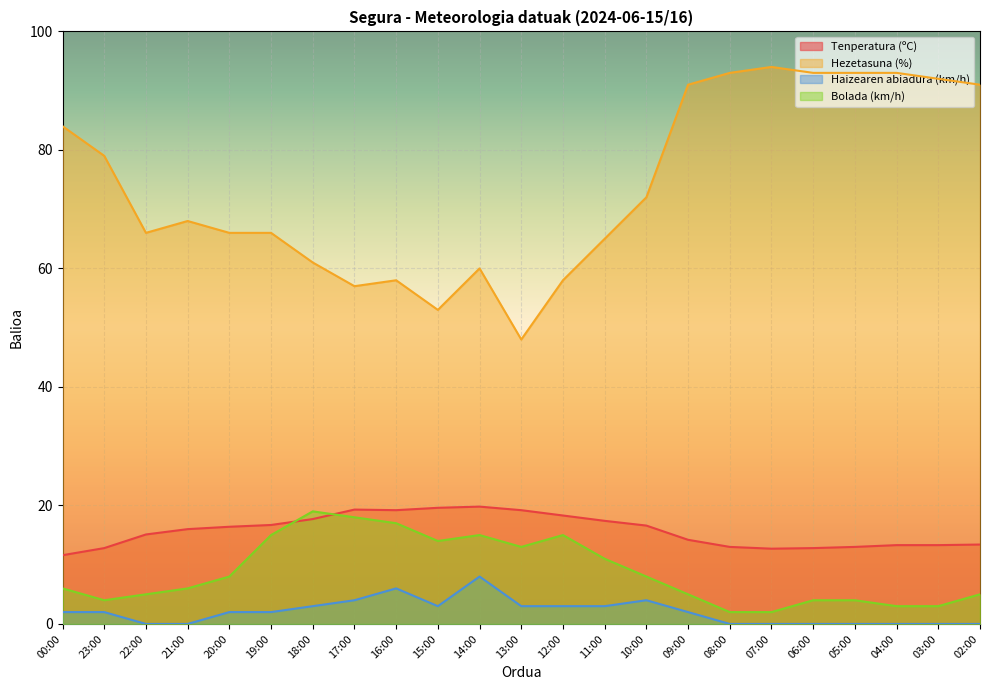

True or false: Hezetasuna (%) and Tenperatura (ºC) cross at least once.

False